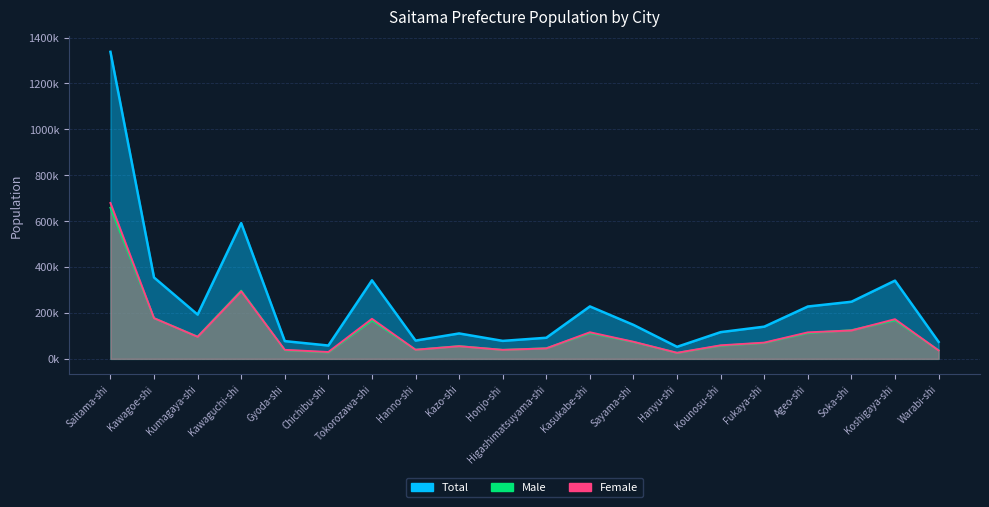

Is it true that Male equals 70547 at Soka-shi?

False